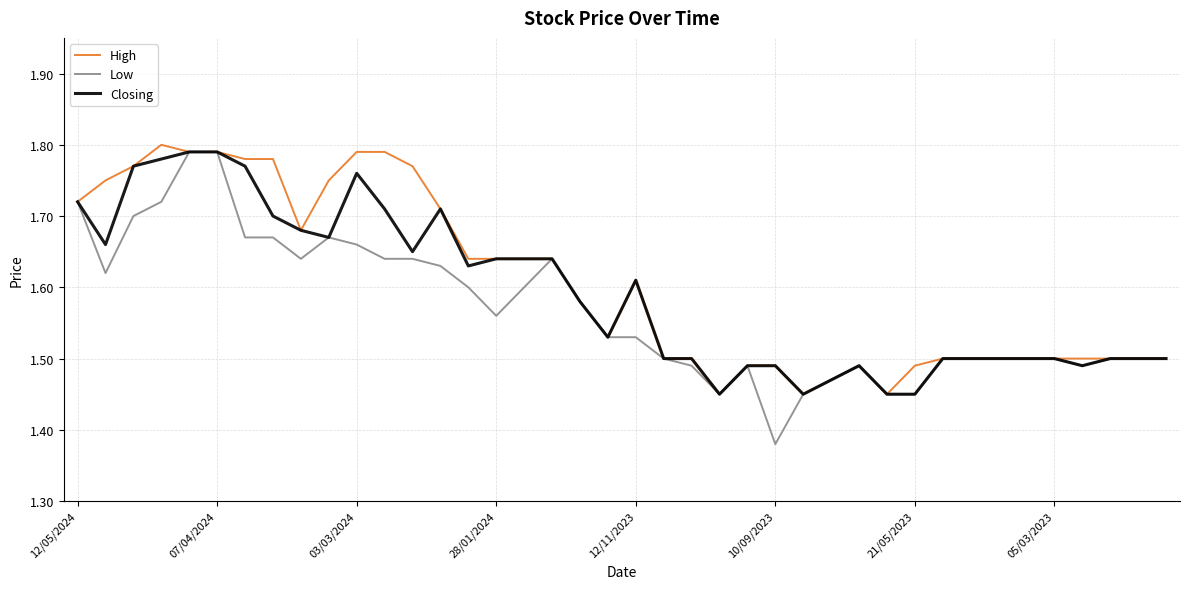

Which series has the largest range (max minus min)?

Low